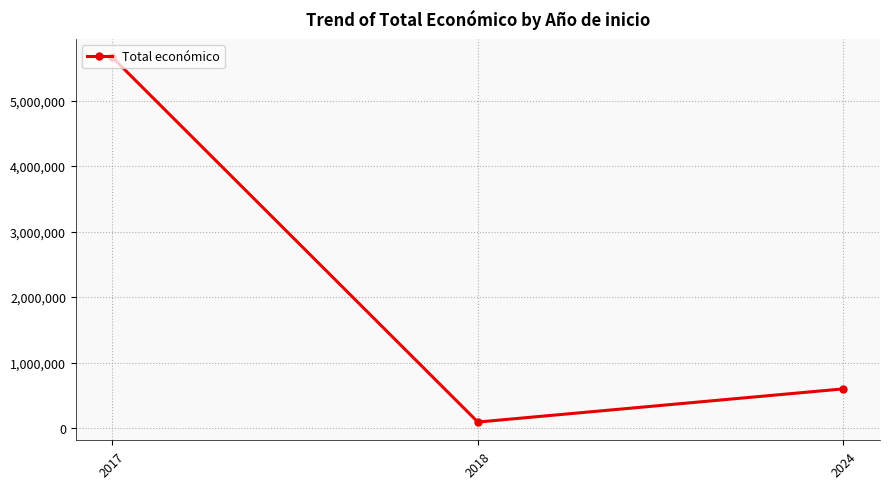

What is the difference between the values at 2018 and 2024?

506470